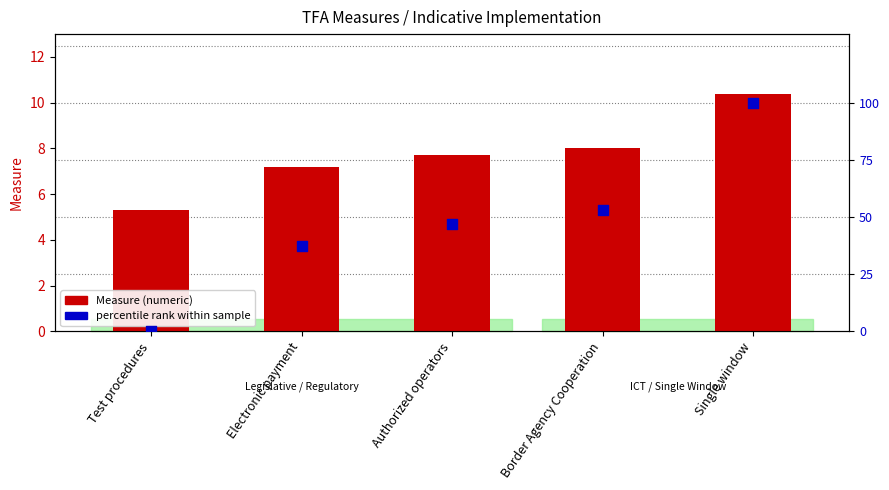

What are all the series names shown in the legend?

Measure (numeric), percentile rank within sample